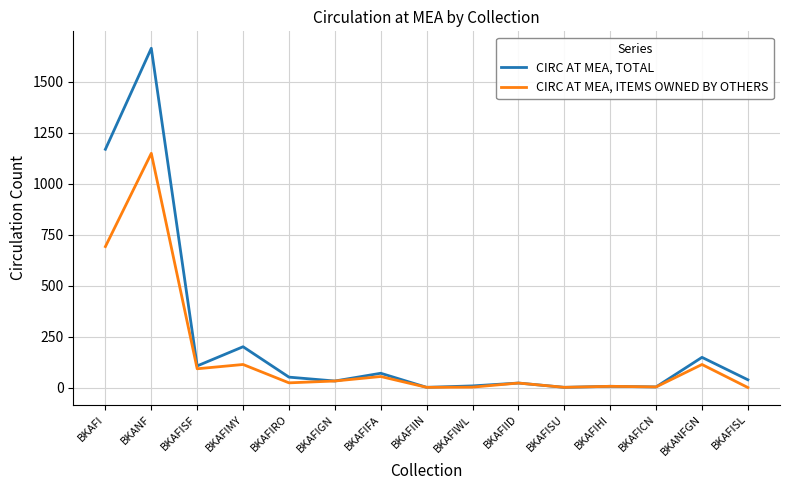

How many lines are shown in the chart?

2